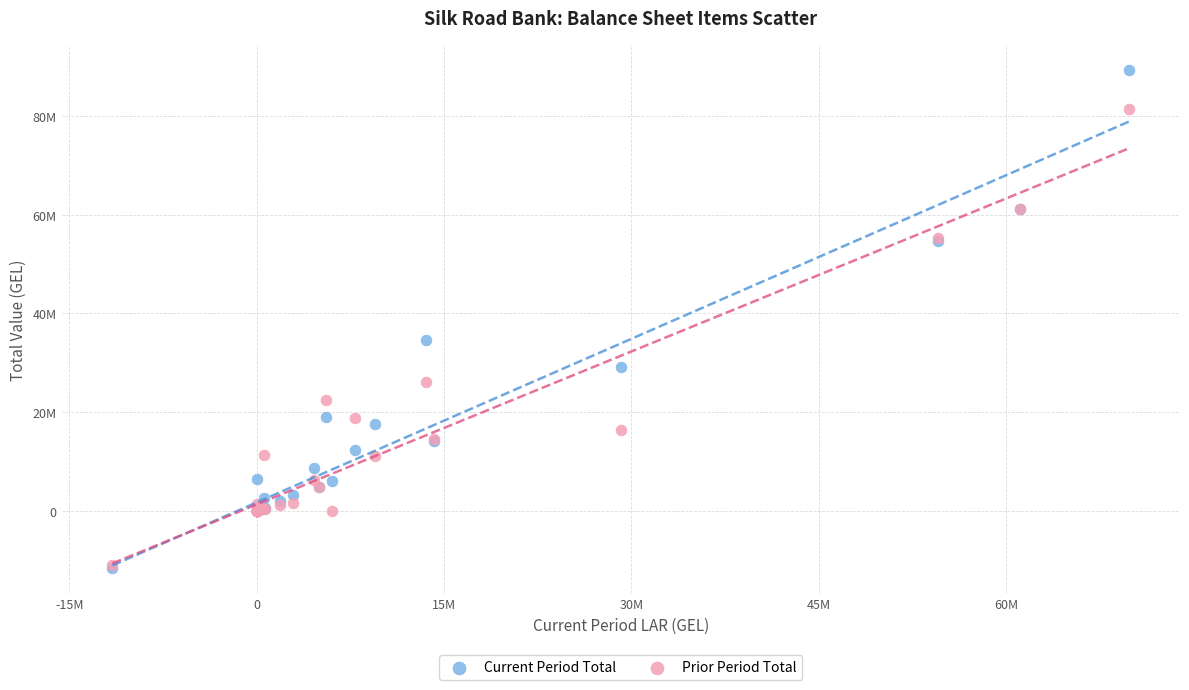

Which series has the largest Y range (max minus min)?

Current Period Total